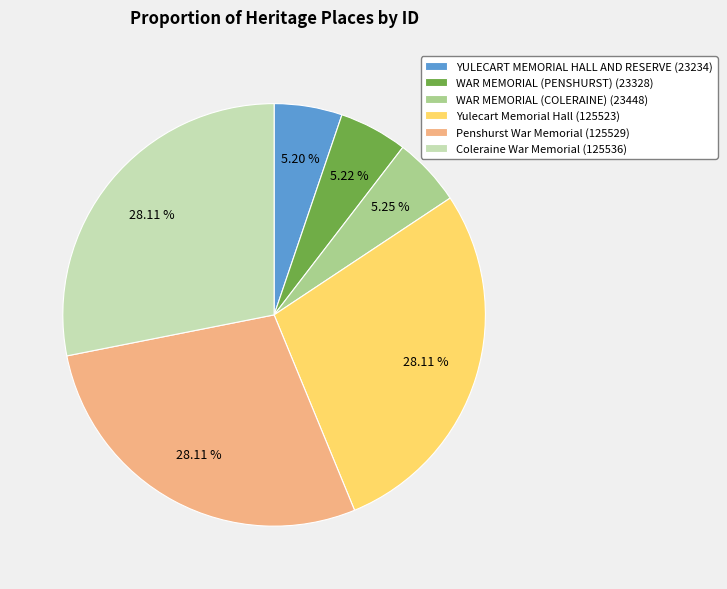

Approximately how many times larger is the value at Coleraine War Memorial (125536) compared to Penshurst War Memorial (125529)?

1.0